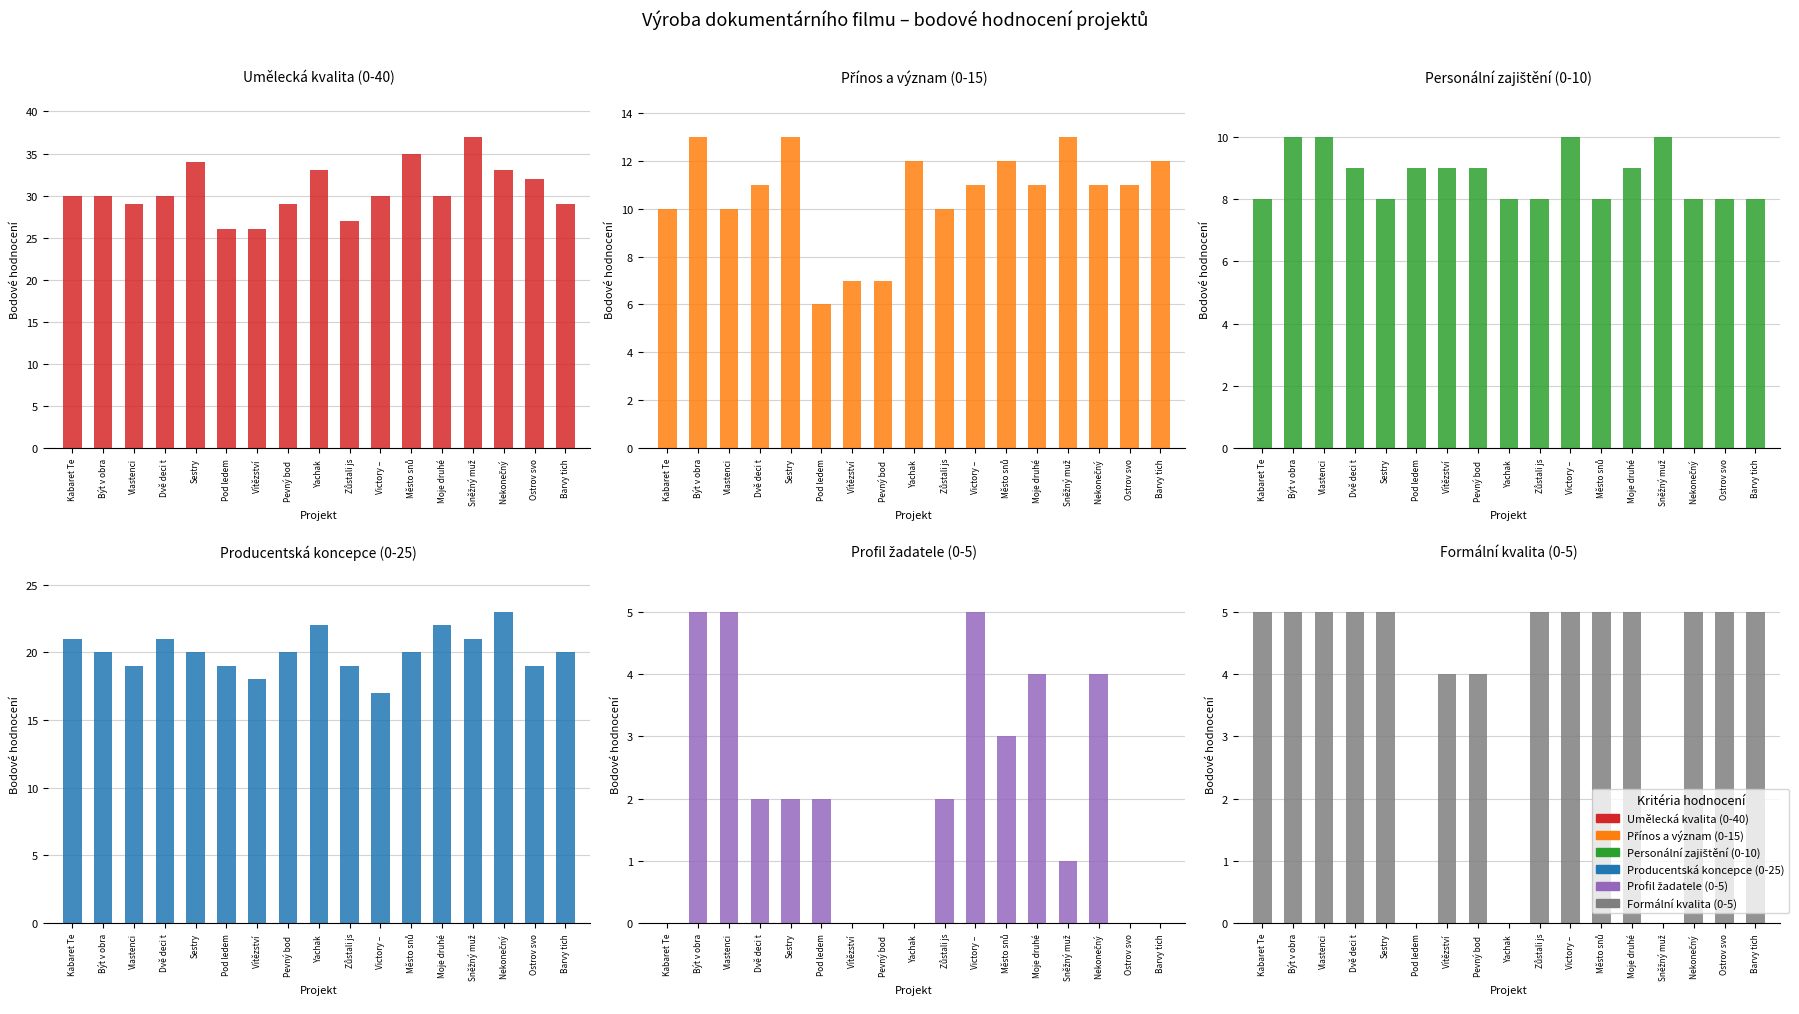

Which series changed the most between Dvě deci t and Victory – ?

Producentská koncepce (0-25)